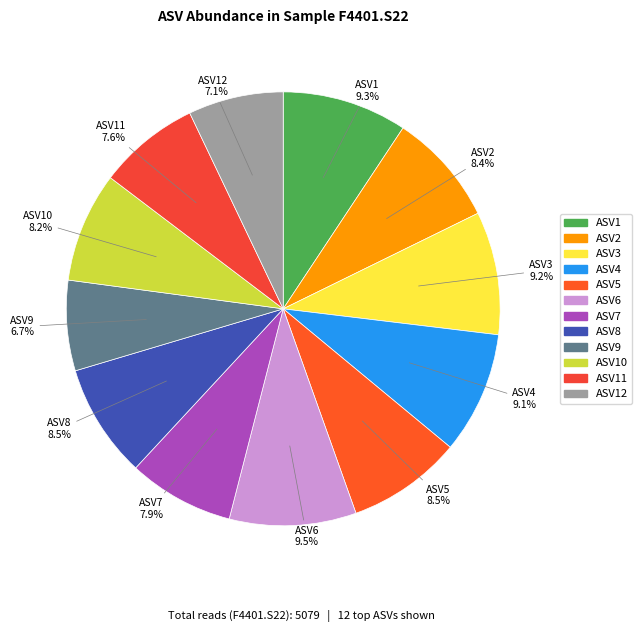

To the nearest percent, what is the average slice percentage?

8%